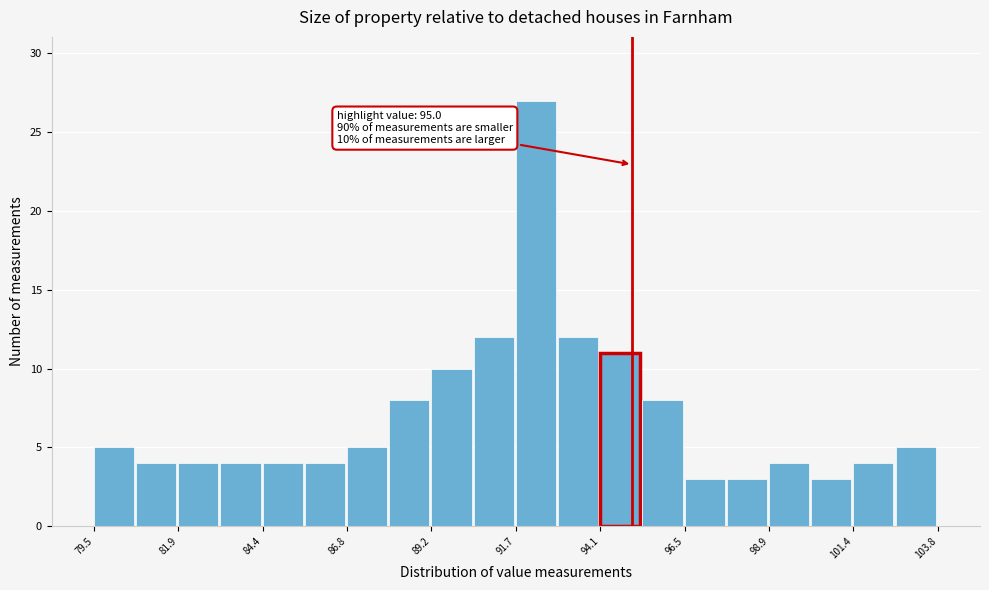

Around what value on the x-axis is the tallest bar? Give the approximate position of its centre, as read against the axis.

92.0